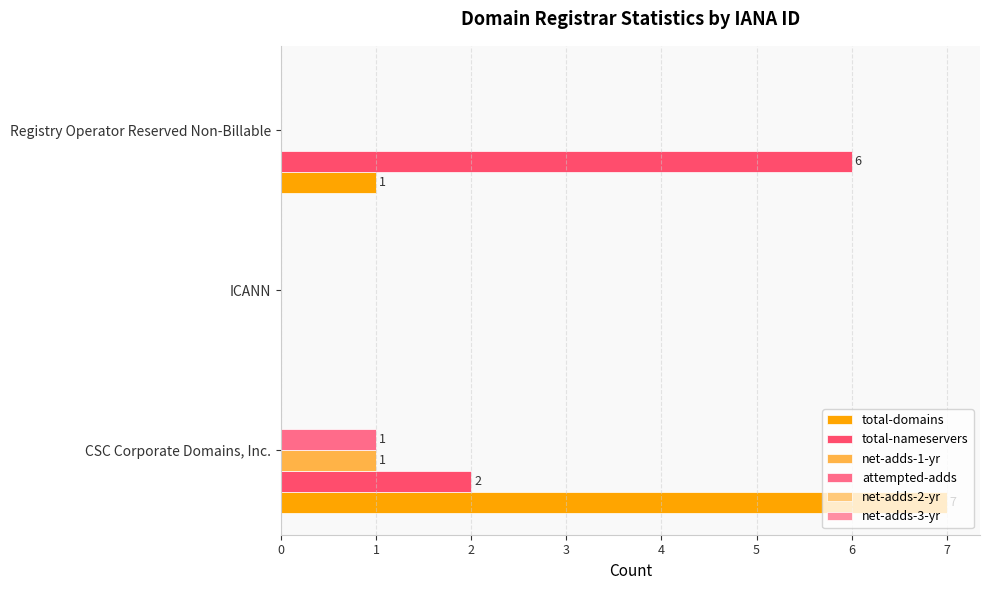

Where is total-nameservers nearest to the value 3?

CSC Corporate Domains, Inc.